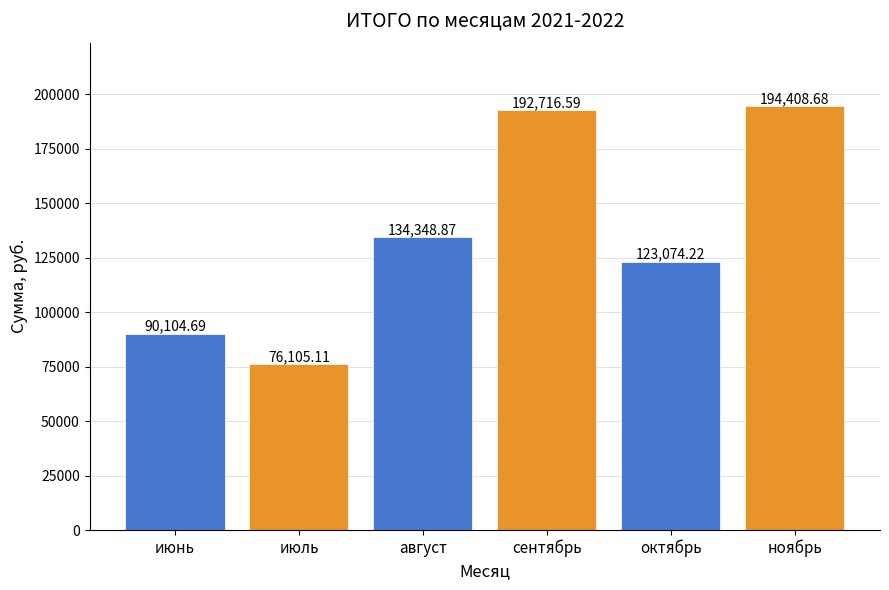

How many values are below 134348?

3